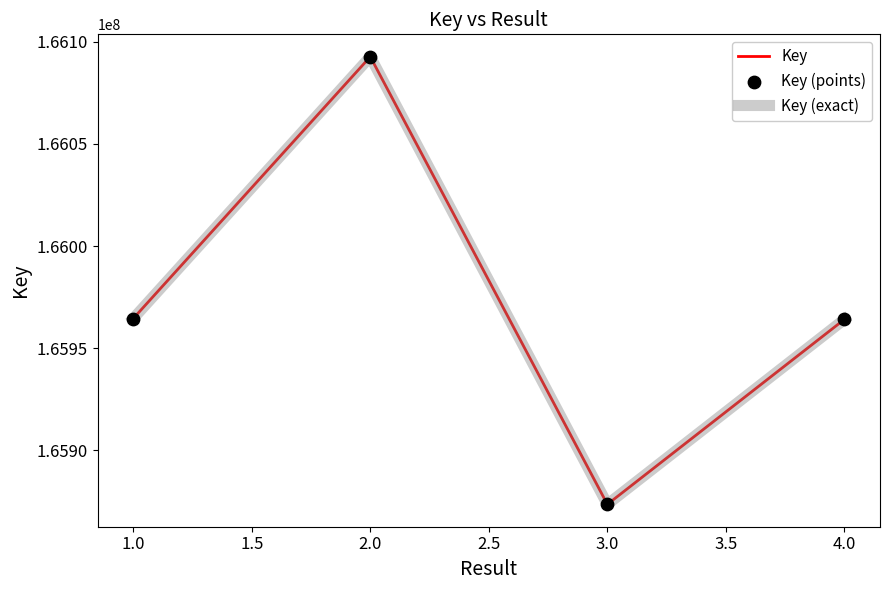

Is this an area chart (filled region under the line)?

No